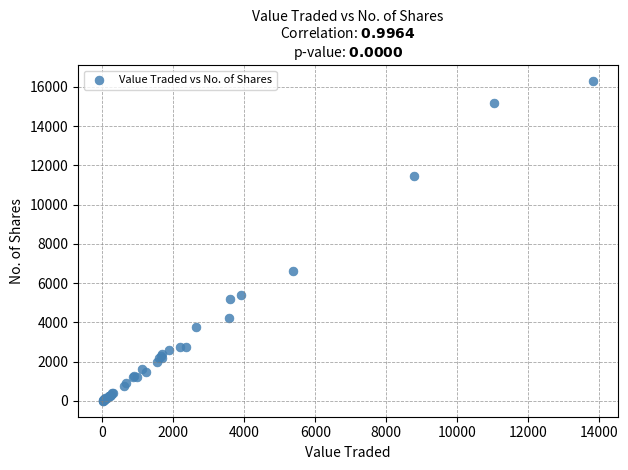

What Y value in the scatter plot is closest to 8144?

6642